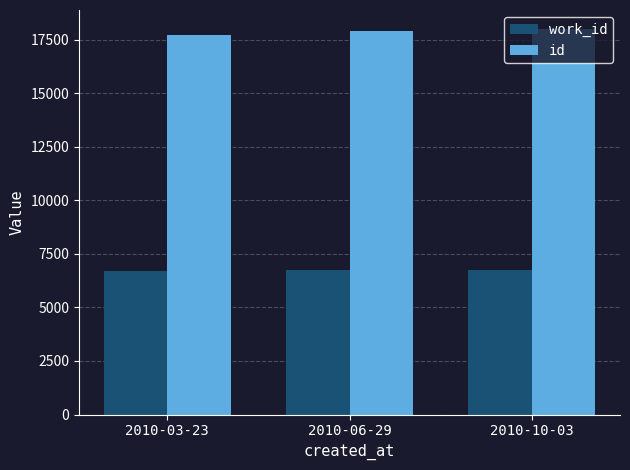

Rank the series at 2010-10-03 from highest to lowest value.

id, work_id